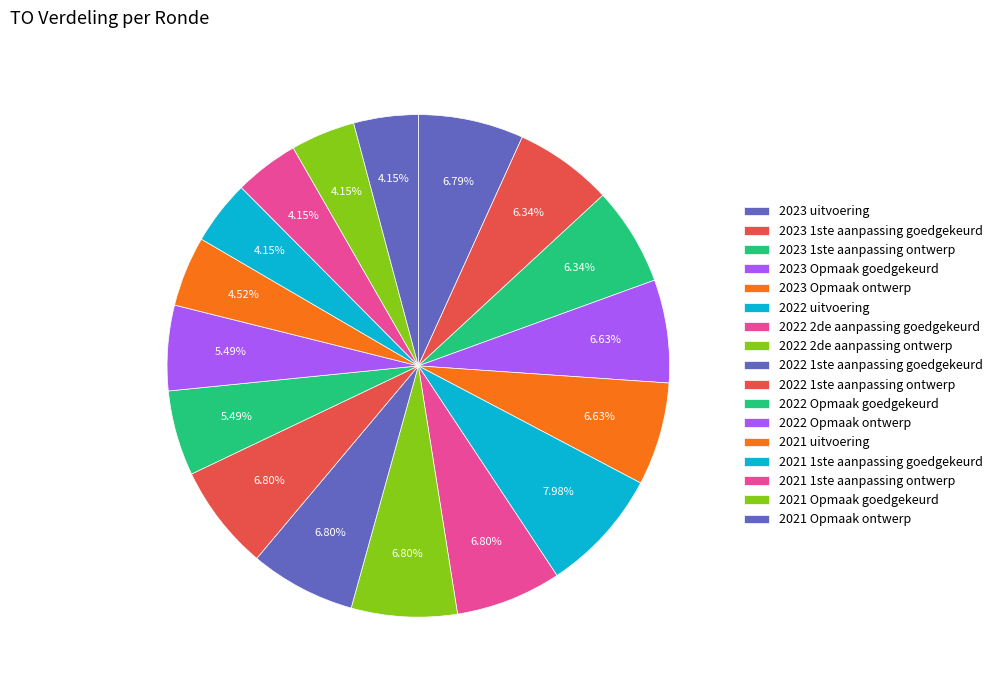

How many segments does this pie chart have?

17